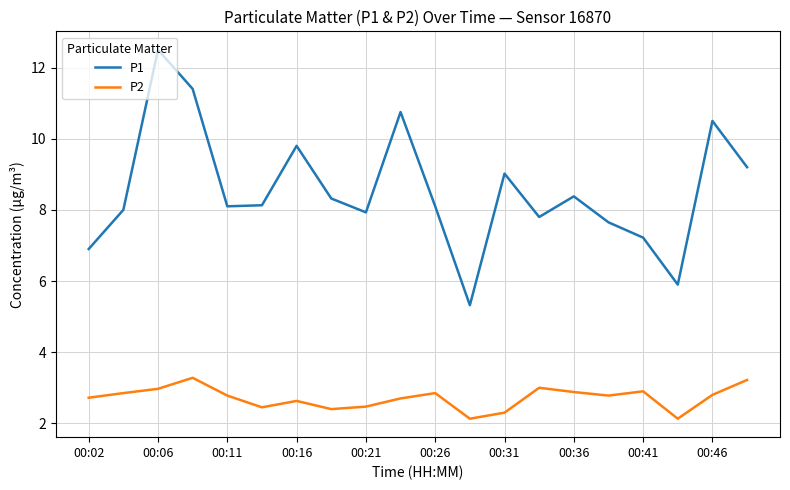

Reading left to right, extract all data points from this chart.

P1: 6.9	8.0	12.5	11.4	8.1	8.1	9.8	8.3	7.9	10.8	8.1	5.3	9.0	7.8	8.4	7.7	7.2	5.9	10.5	9.2
P2: 2.7	2.9	3.0	3.3	2.8	2.5	2.6	2.4	2.5	2.7	2.9	2.1	2.3	3.0	2.9	2.8	2.9	2.1	2.8	3.2